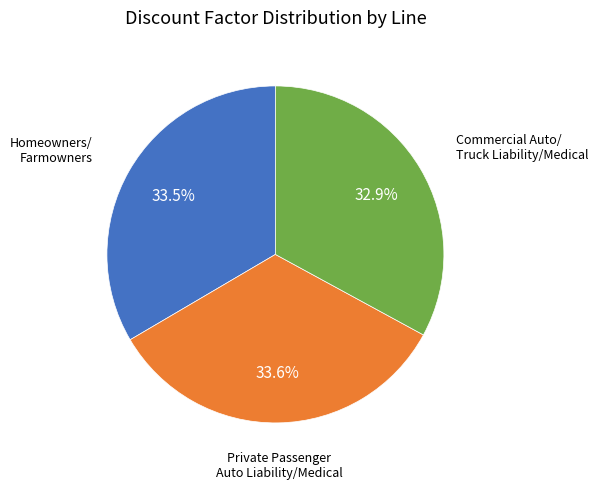

Count the number of slices in the pie.

3